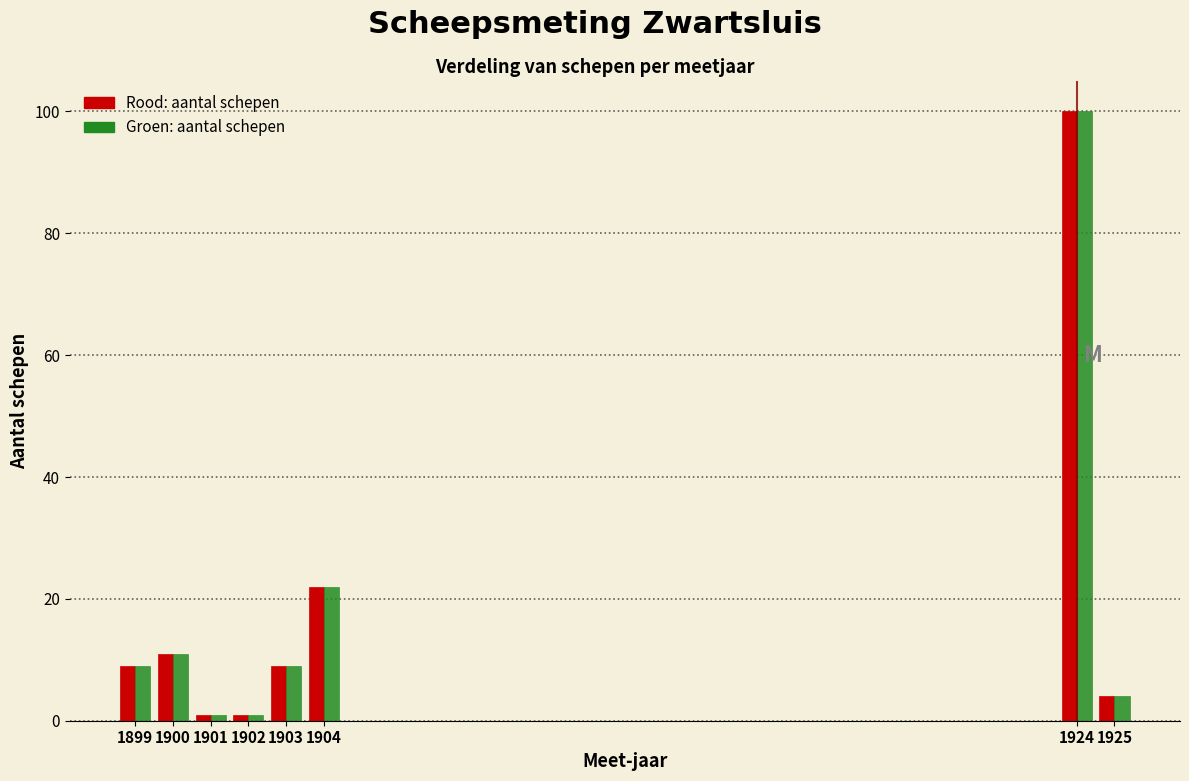

Which category has the highest value across all series?

1924